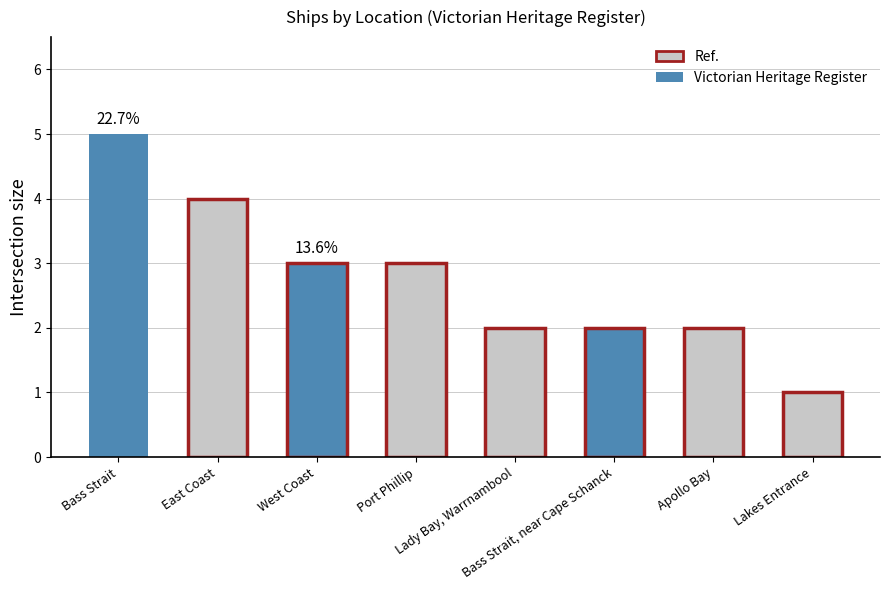

Reading right to left, what are all the values shown in this chart?

1	2	2	2	3	3	4	5